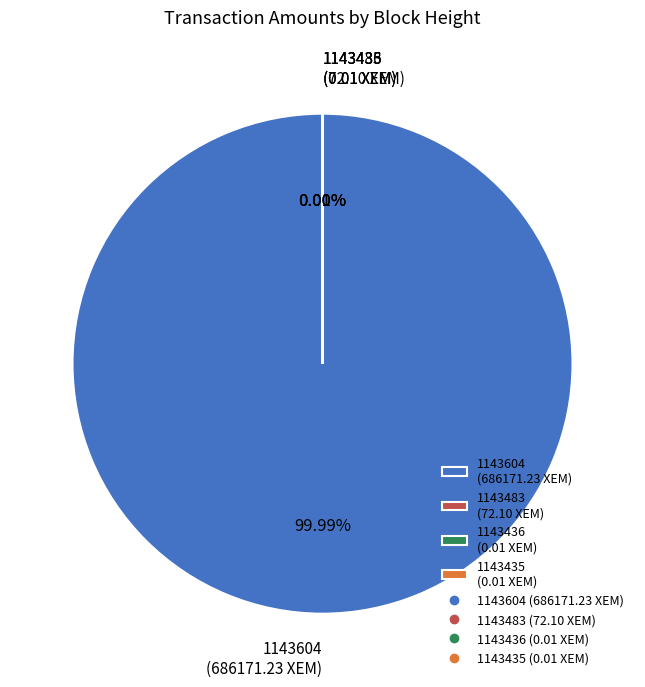

Is there a majority slice in this chart?

Yes